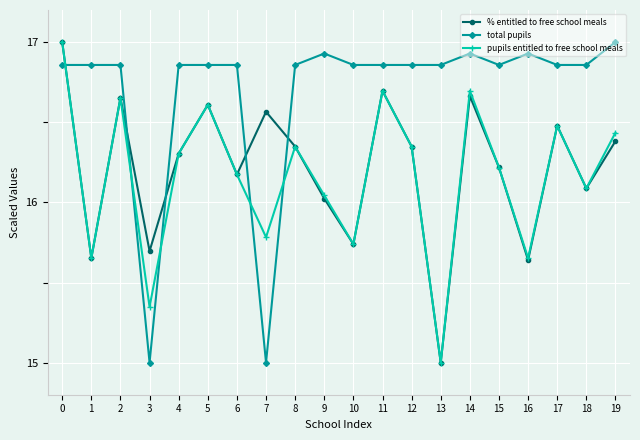

True or false: pupils entitled to free school meals has a value of 15.7 at 16.

True